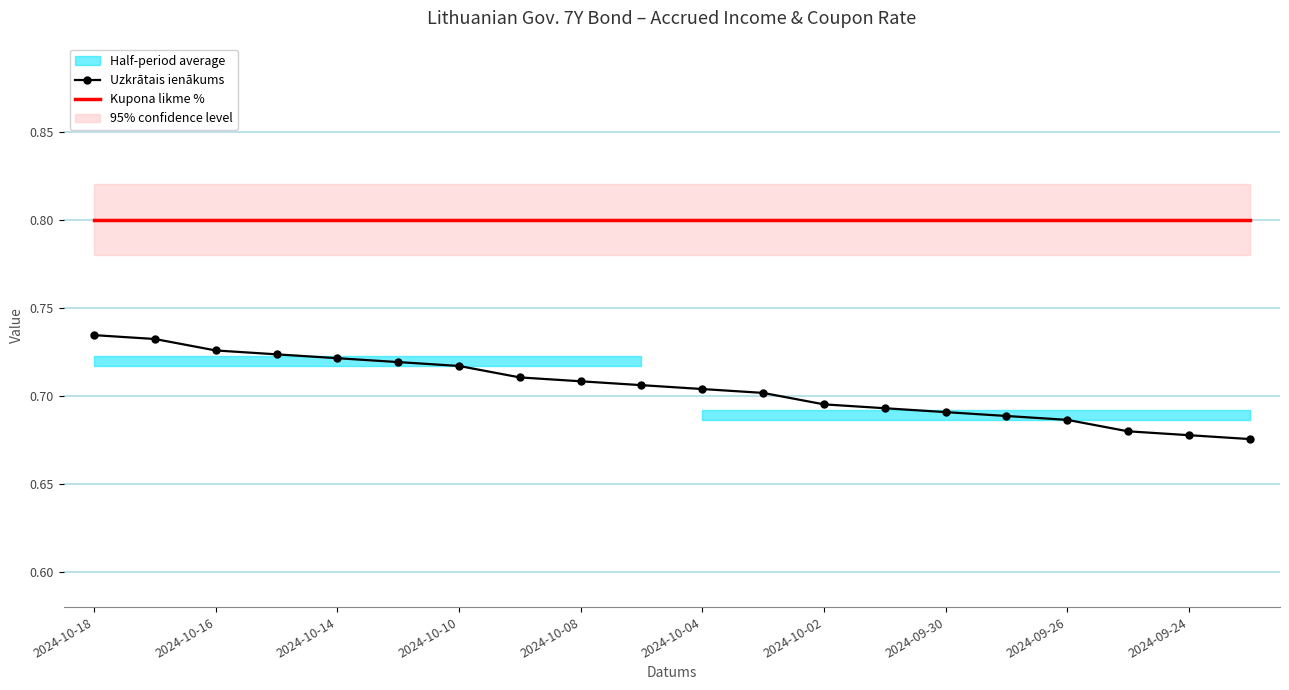

What is the total value across all series at 2024-10-18?

1.5